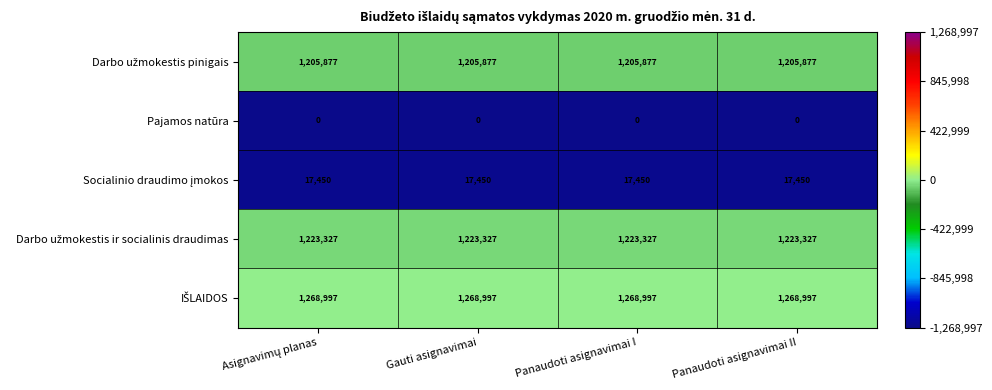

What is the greatest value displayed?

1268997